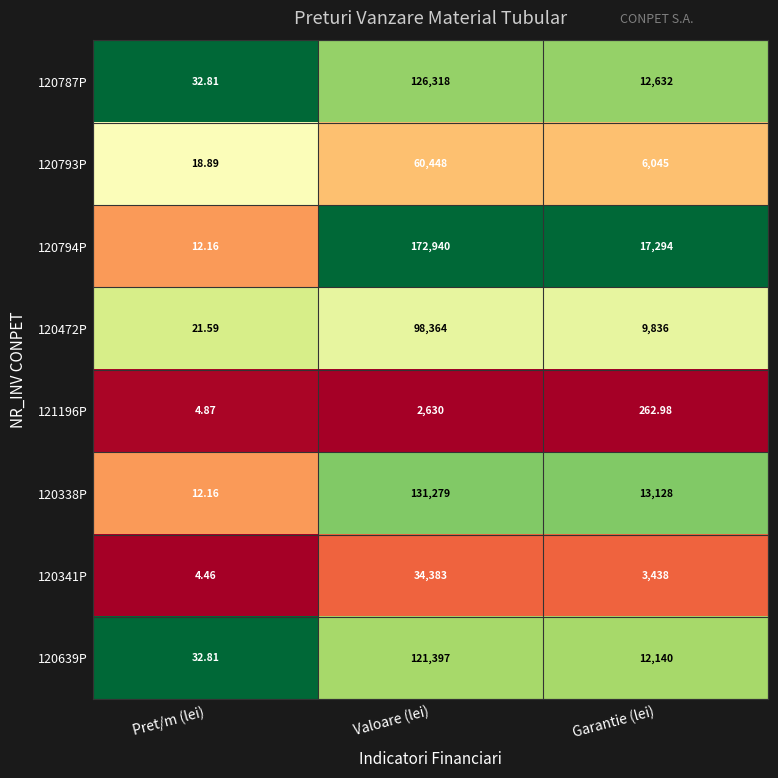

Which category has the highest value across all series?

Valoare (lei)